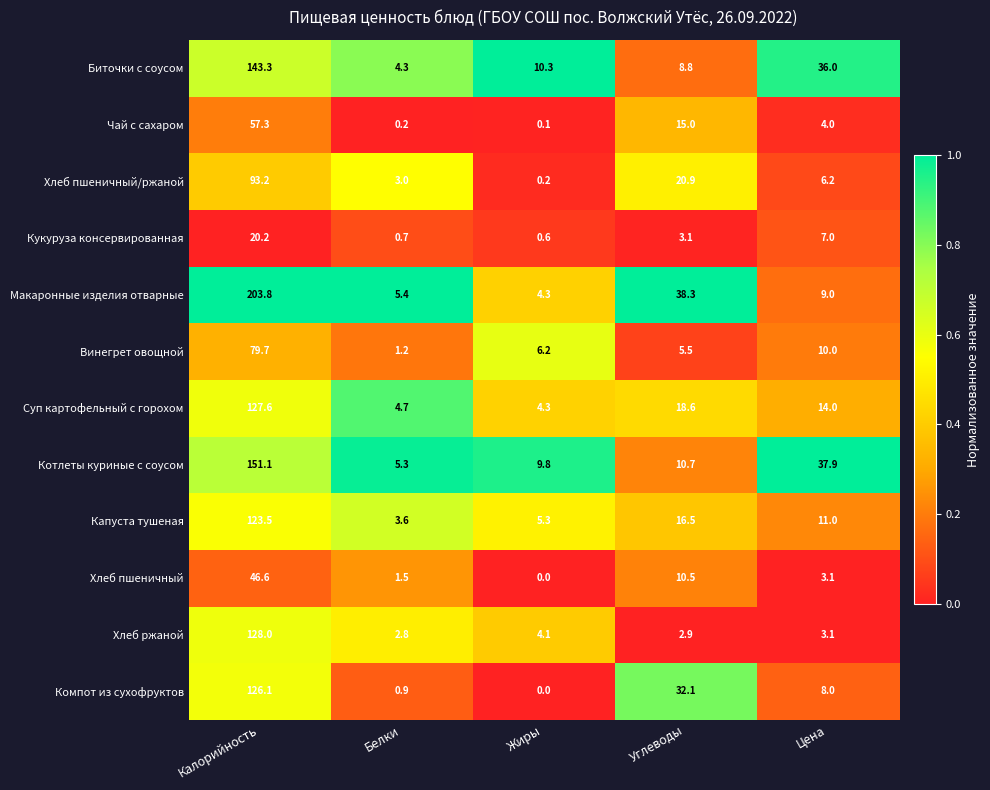

At how many categories does at least one series exceed 0?

5